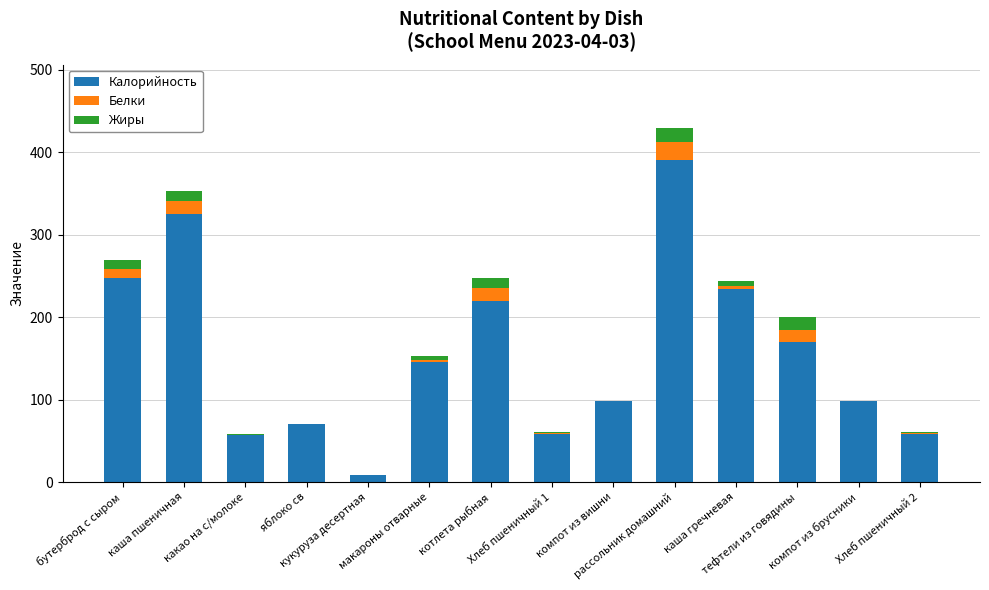

Which has a higher value, какао на с/молоке or Хлеб пшеничный 1?

Хлеб пшеничный 1